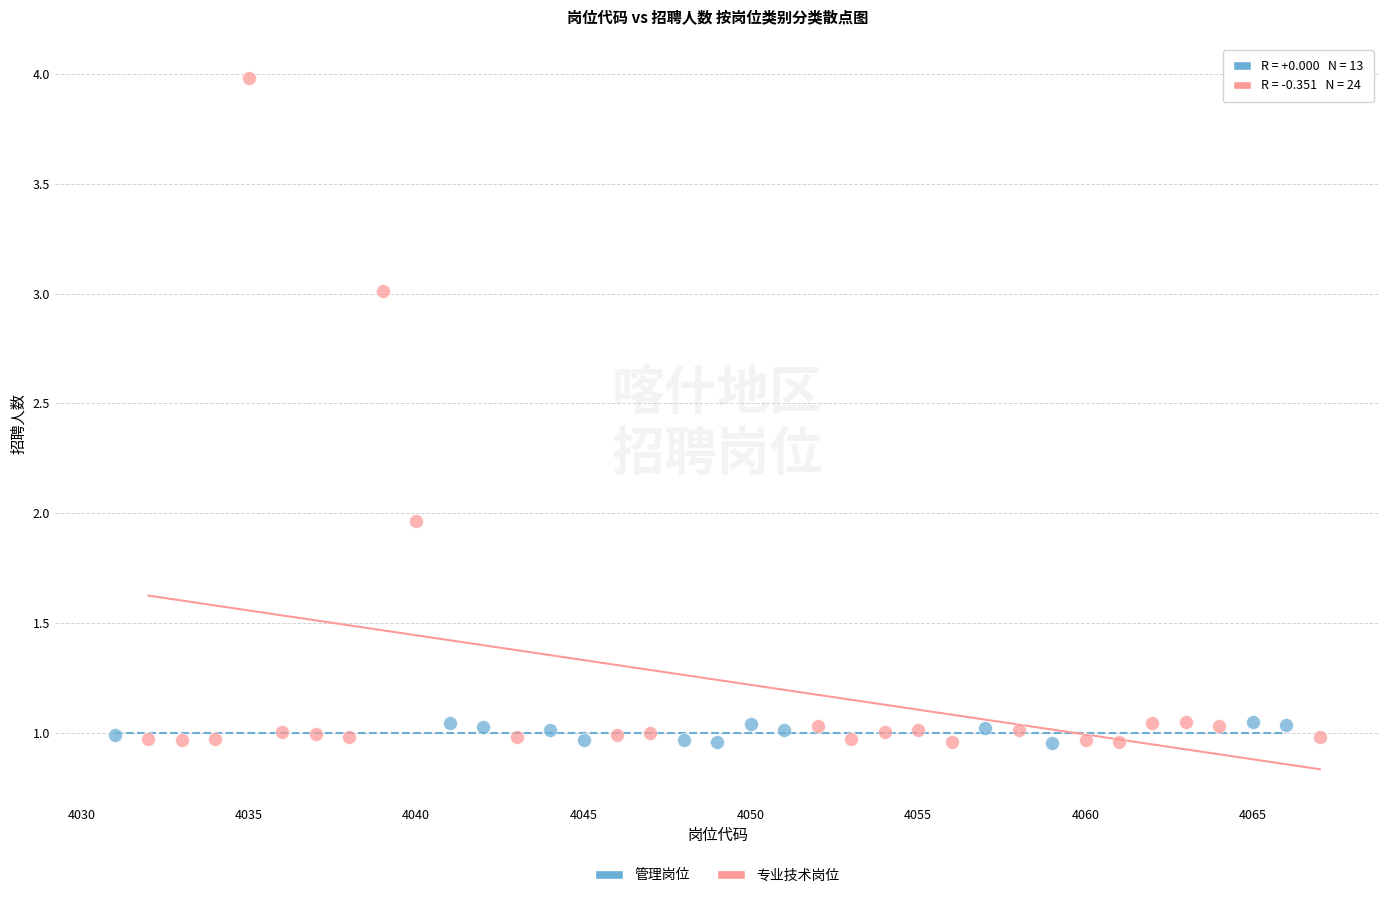

Which series has the largest Y range (max minus min)?

专业技术岗位